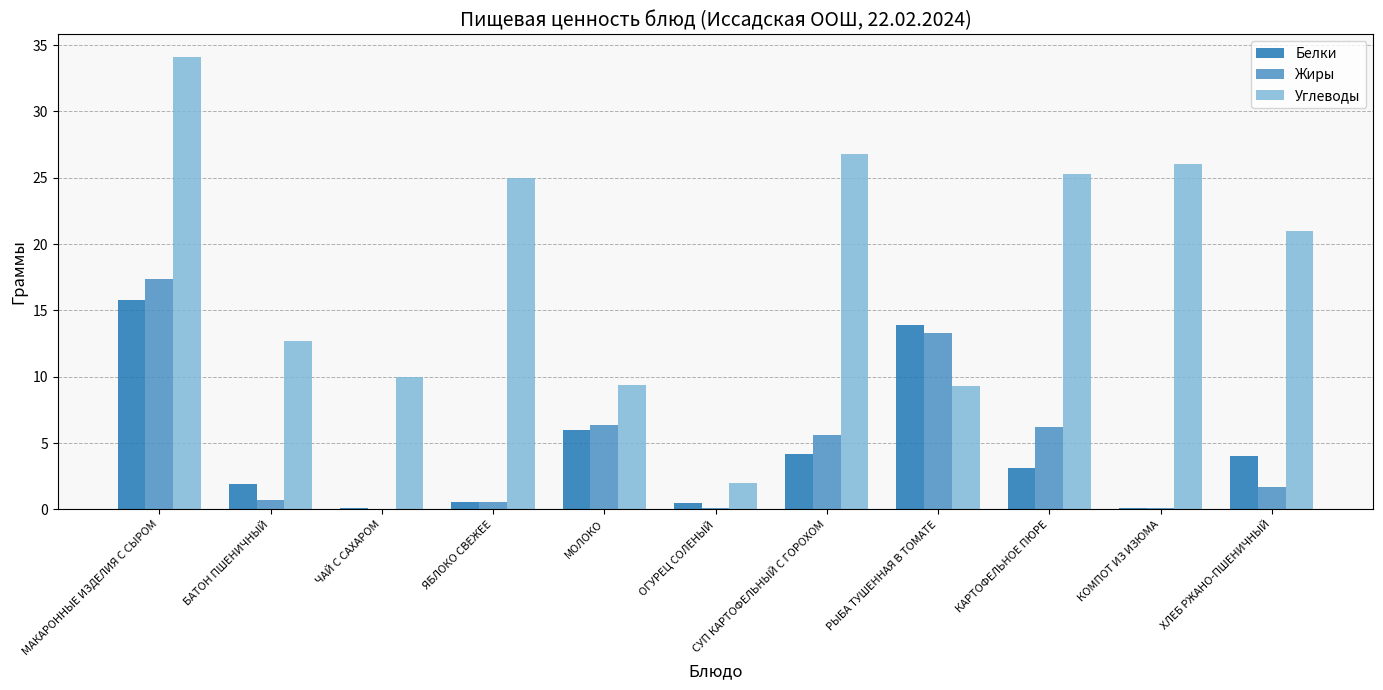

What are all the series names shown in the legend?

Белки, Жиры, Углеводы